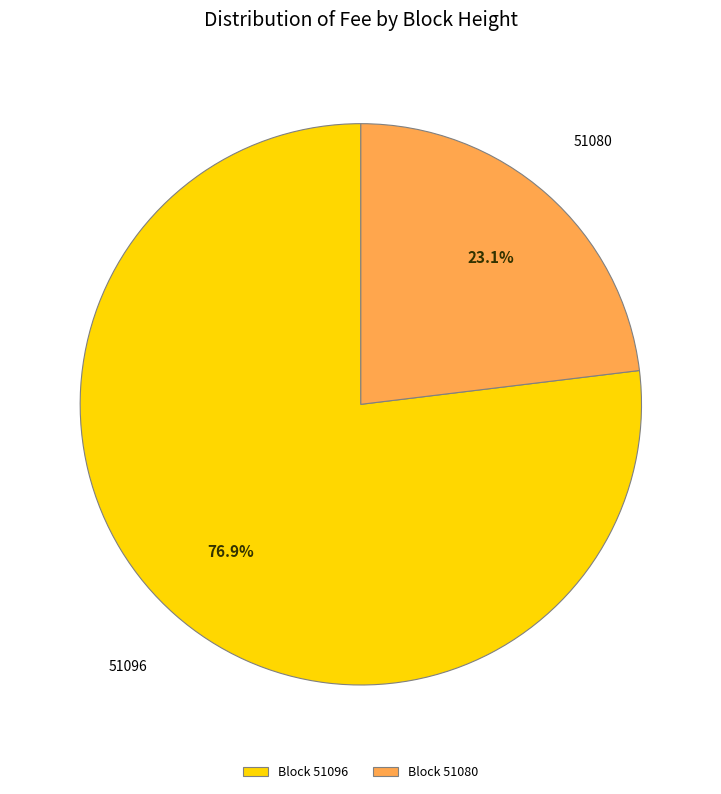

How many segments does this pie chart have?

2